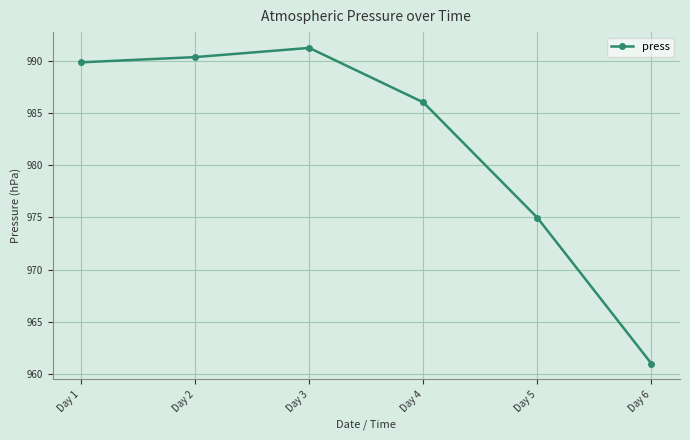

What is the value of the 2nd point from the left?

990.3